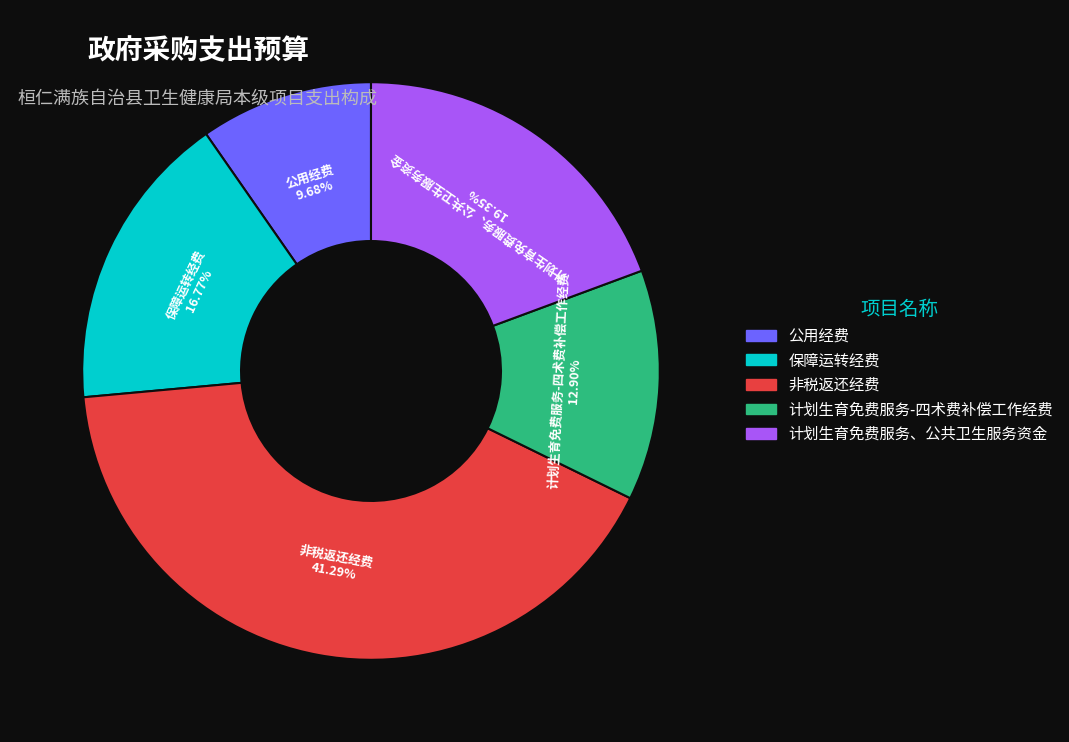

Do 非税返还经费 and 公用经费 together represent more than half of the pie?

Yes